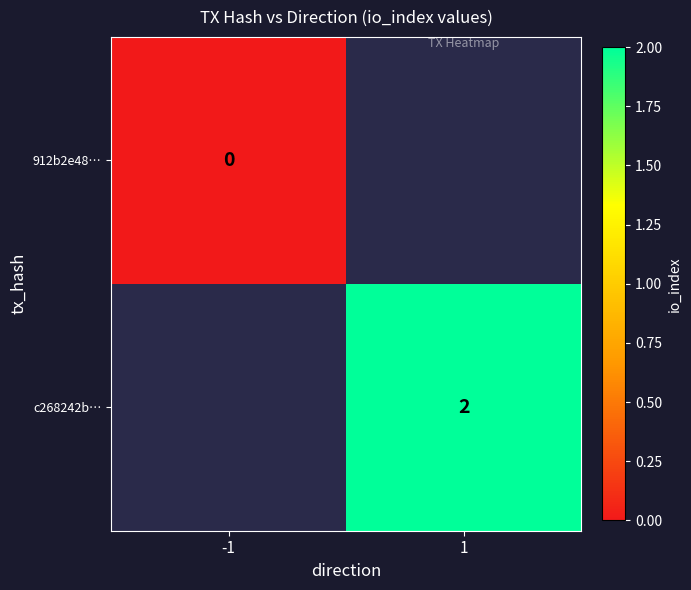

The value of c268242b… at 1 is 1. True or false?

False